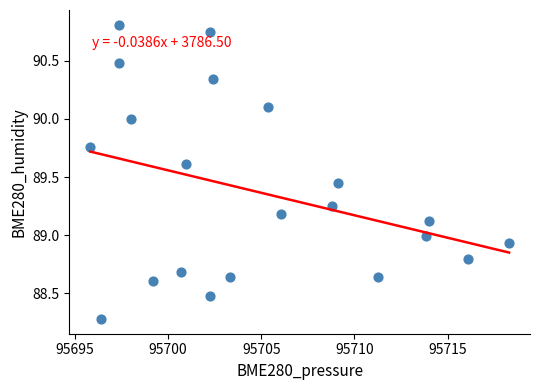

What is the range of X values (max minus min)?

22.5